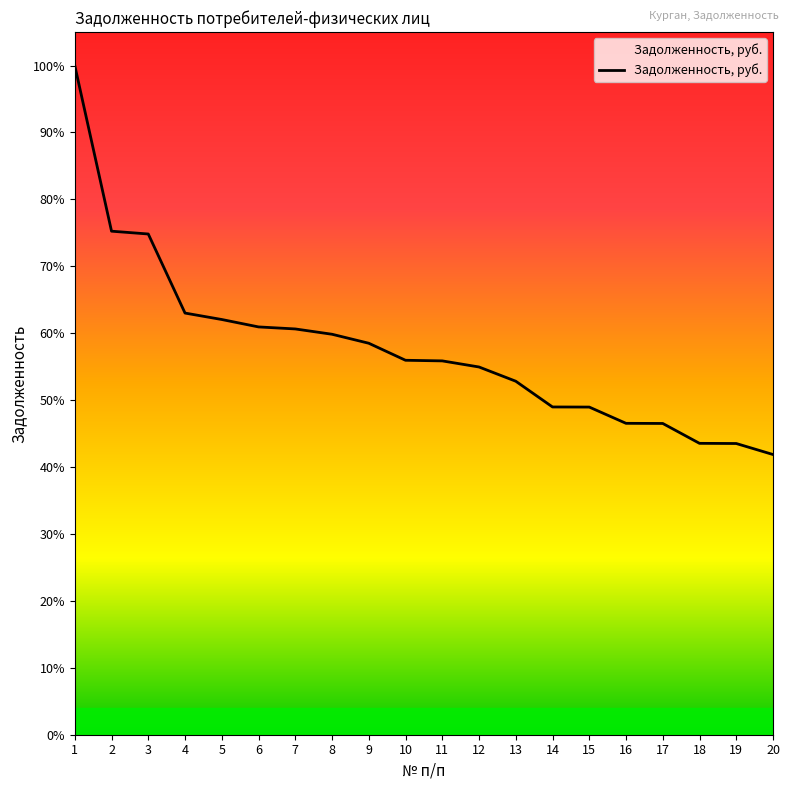

What is the ratio of the value at 9 to the value at 18?

1.3